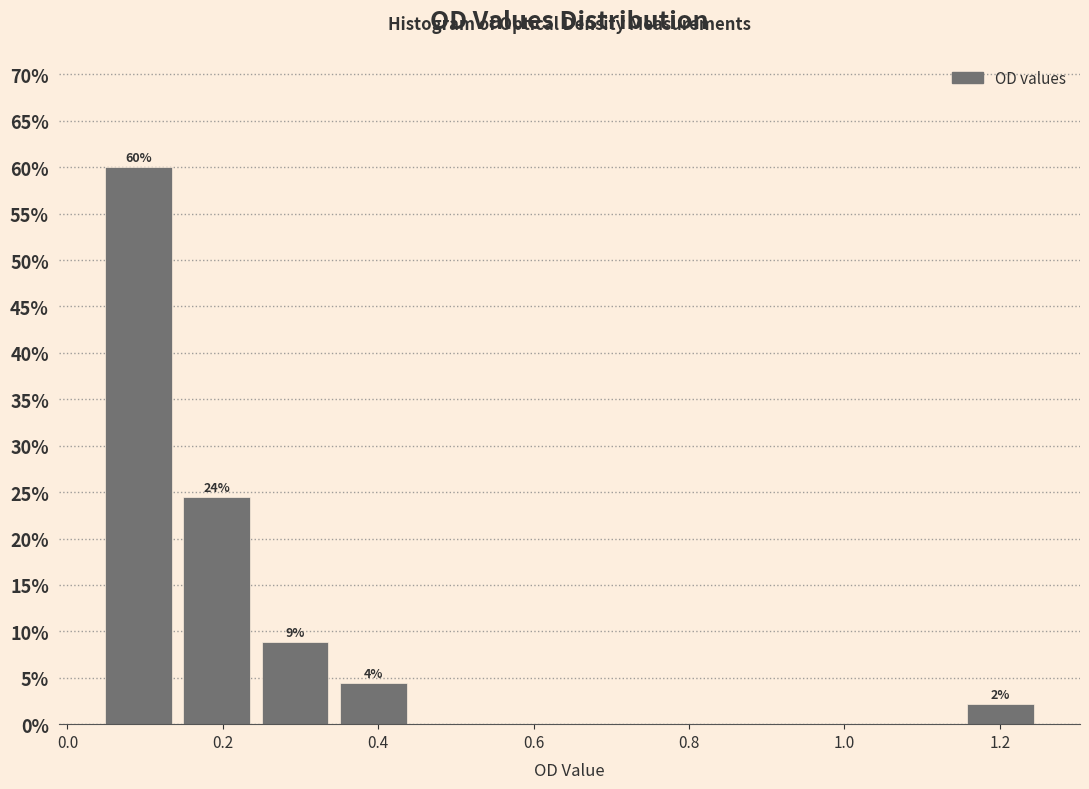

Which range on the x-axis has the tallest bar?

0.04 to 0.14